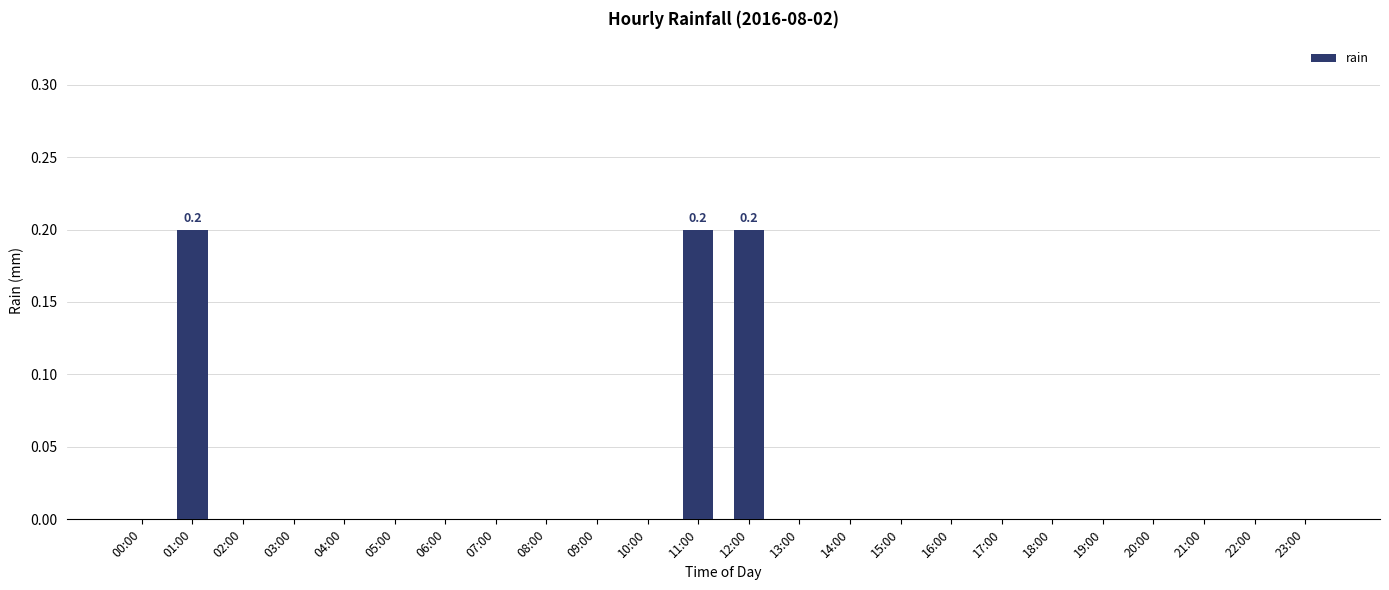

The value at 04:00 is -0.1. True or false?

False